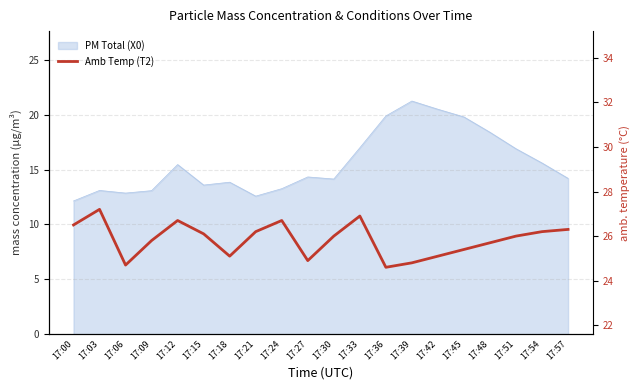

The chart shows a value of 26.3 at 17:57. True or false?

True